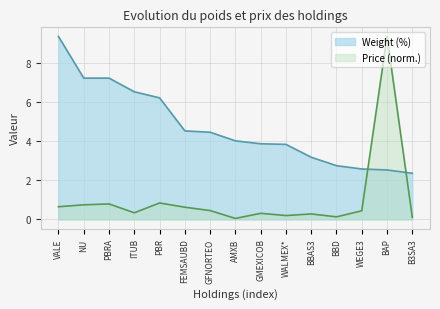

What is the difference between the Weight (%) values at NU and VALE?

2.1